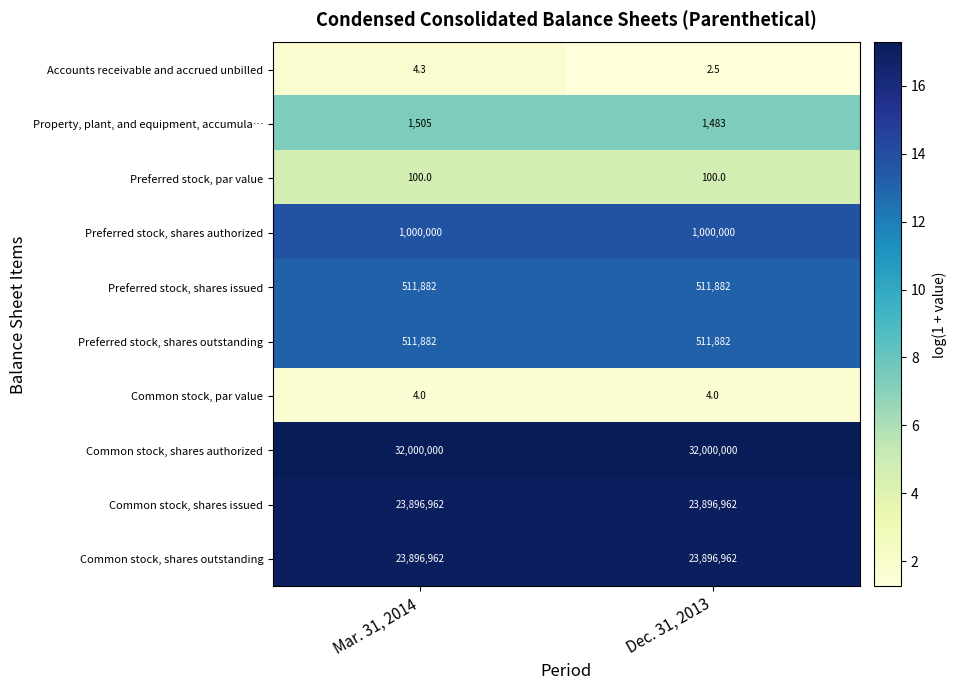

The Accounts receivable and accrued unbilled series shows 2.5 at Dec. 31, 2013. True or false?

True